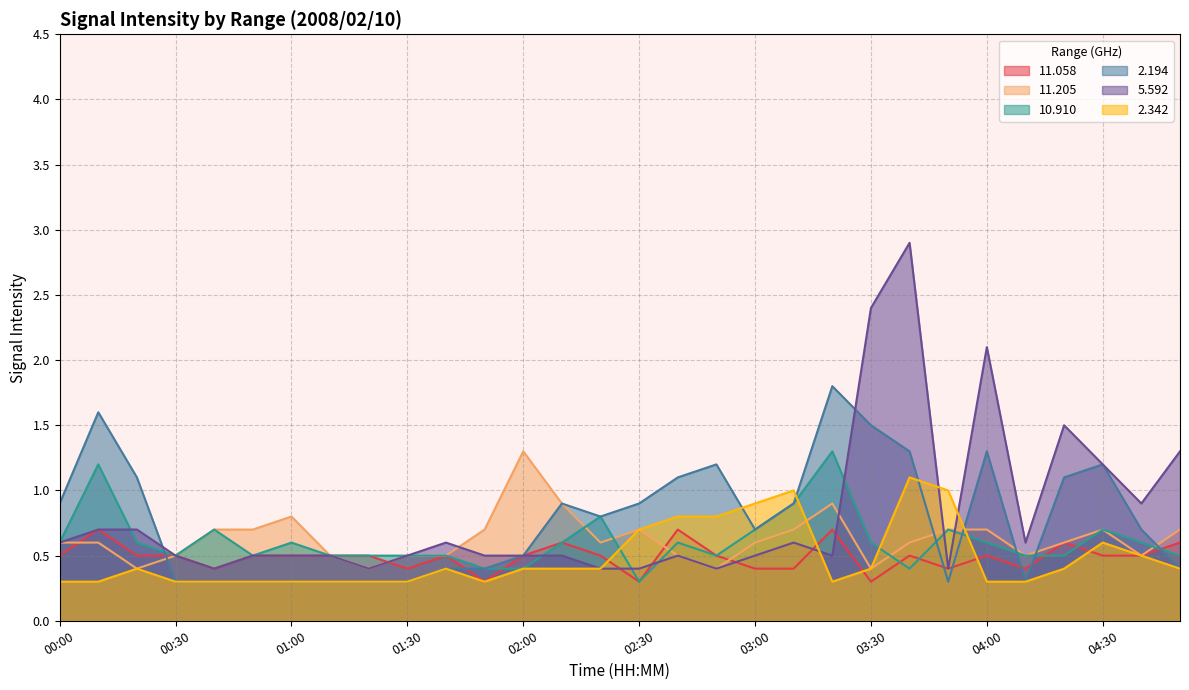

Where is   5.592 nearest to the value 1?

04:40